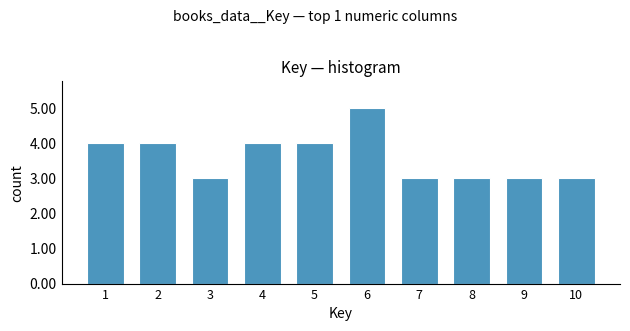

Reading left to right, extract all data points from this chart.

4	4	3	4	4	5	3	3	3	3